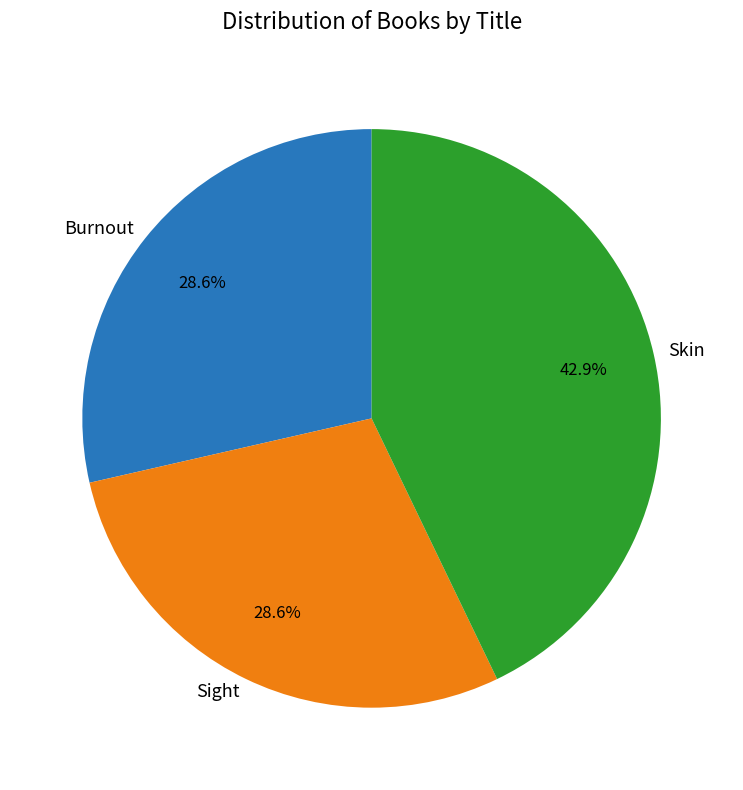

Does Skin represent more than half of the total?

No